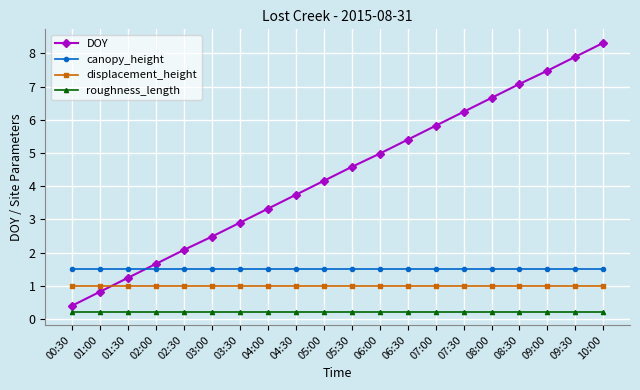

What is the maximum value shown in the chart?

8.3